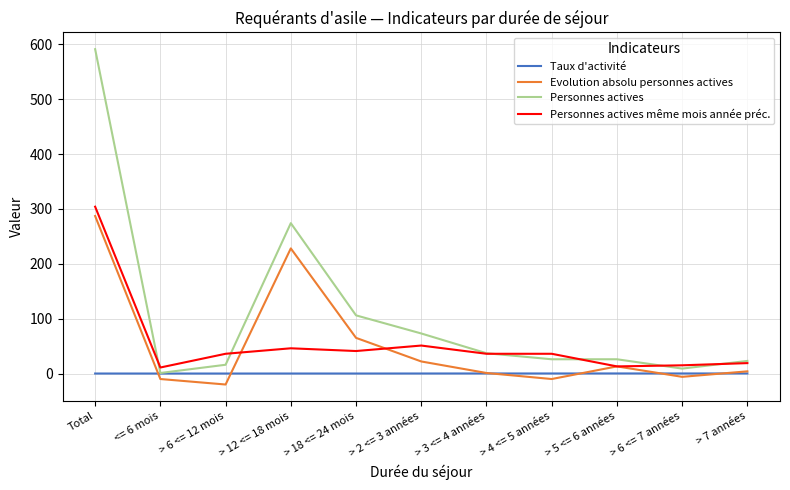

True or false: Personnes actives and Personnes actives même mois année préc. intersect in this chart.

True